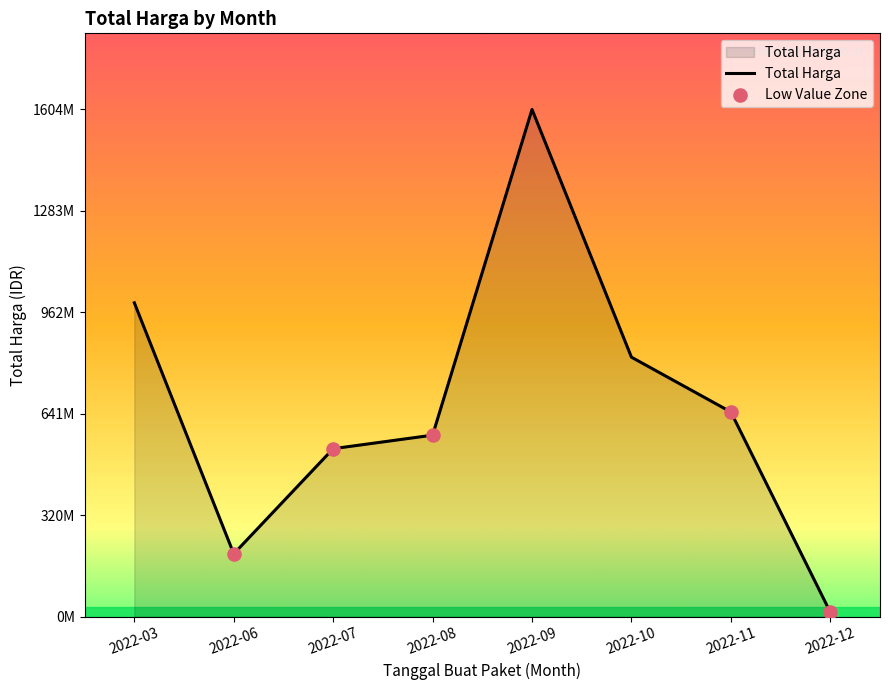

Which has a higher value, 2022-11 or 2022-07?

2022-11